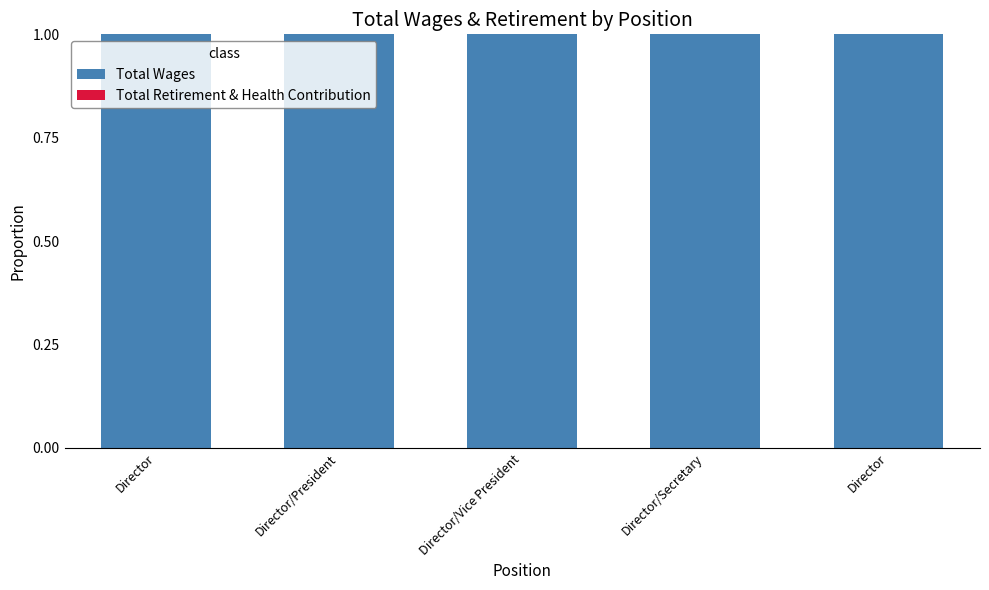

Is the value of Total Wages at Director/Vice President greater than the value of Total Retirement & Health Contribution at Director/Vice President?

Yes